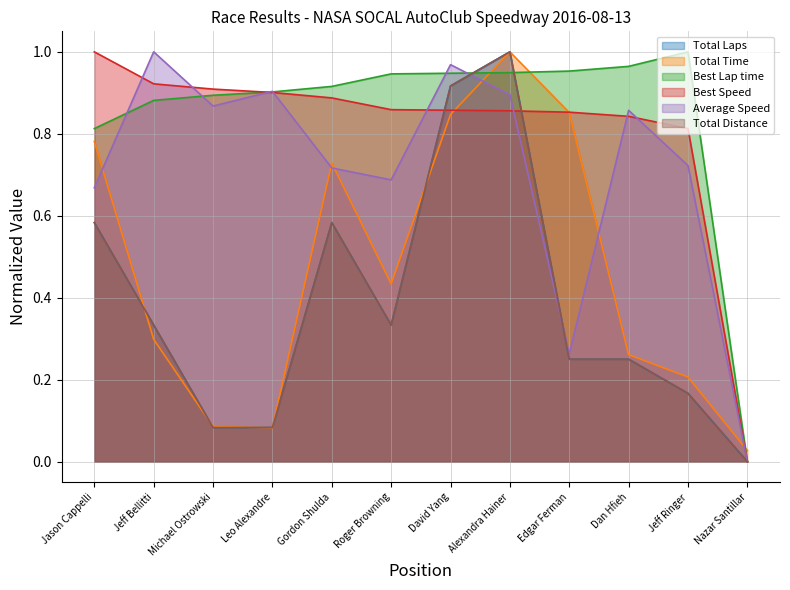

What is the highest value of the Average Speed series?

1.0